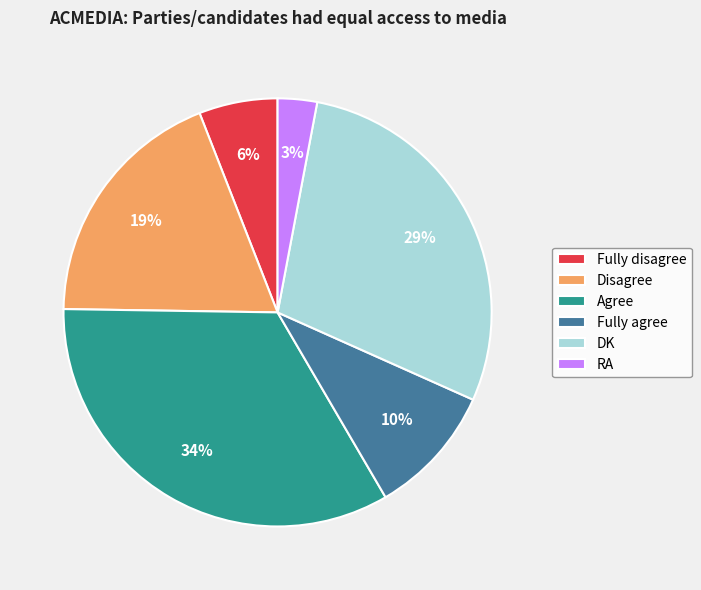

Rank the categories by value from lowest to highest.

RA, Fully disagree, Fully agree, Disagree, DK, Agree